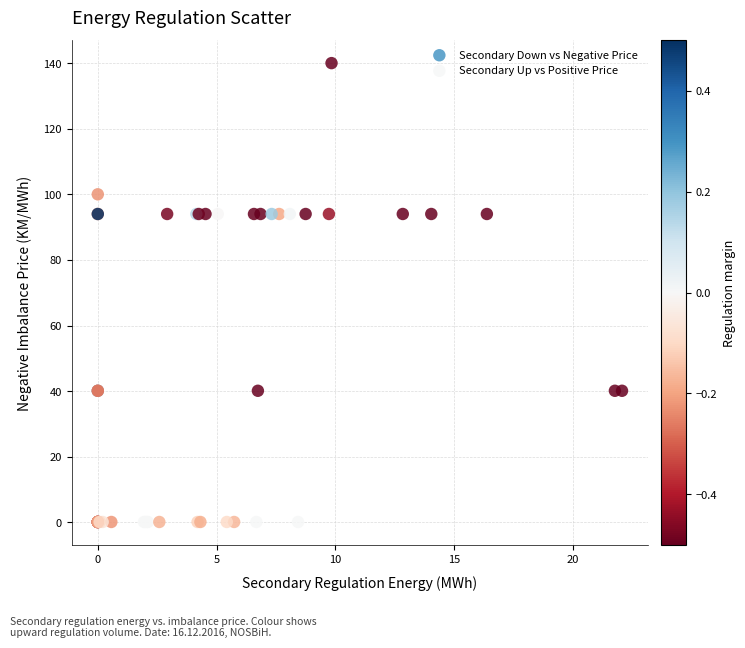

Which series reaches the minimum Y coordinate?

Secondary Up vs Positive Price